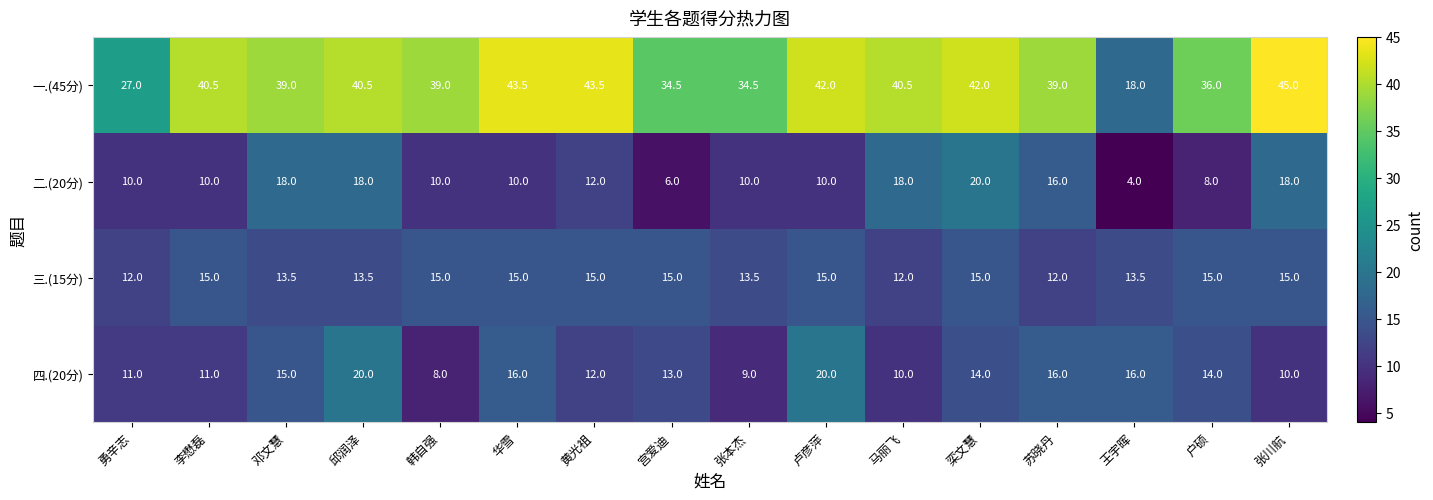

Which label corresponds to the largest value in the chart?

张川航